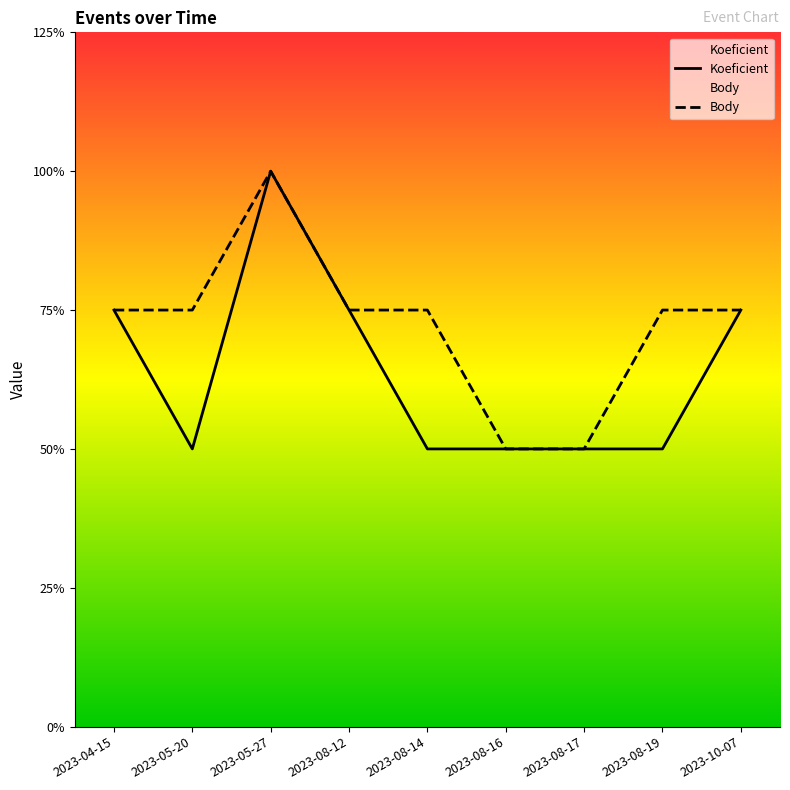

Rank the series at 2023-08-16 from lowest to highest value.

Koeficient, Body